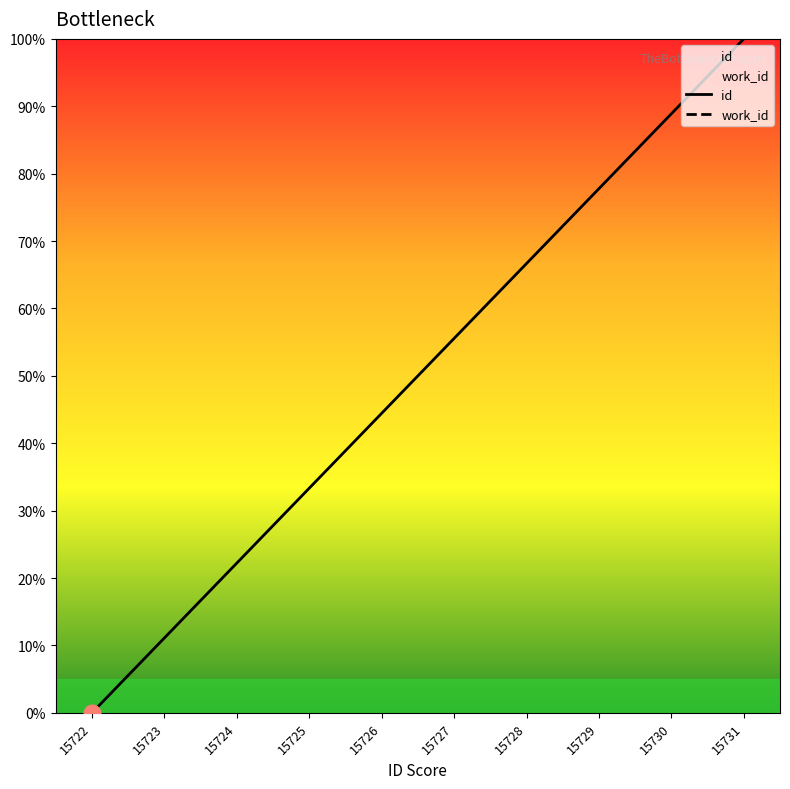

What is the difference between the maximum and minimum values in the id series?

100.0